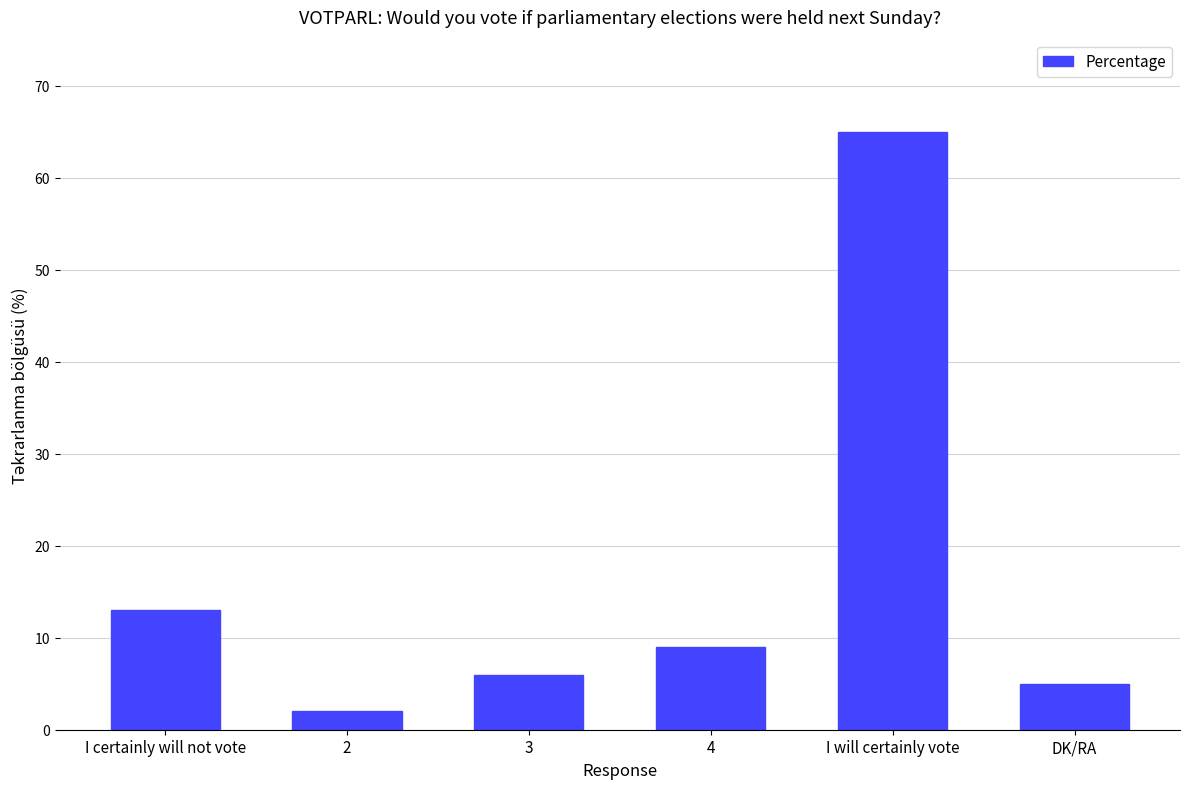

What value does the data have at DK/RA?

5